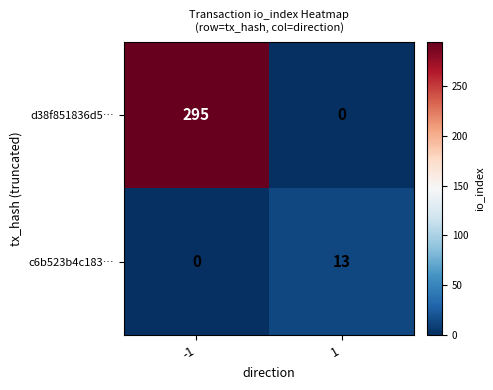

The value of c6b523b4c183… at -1 is 8. True or false?

False